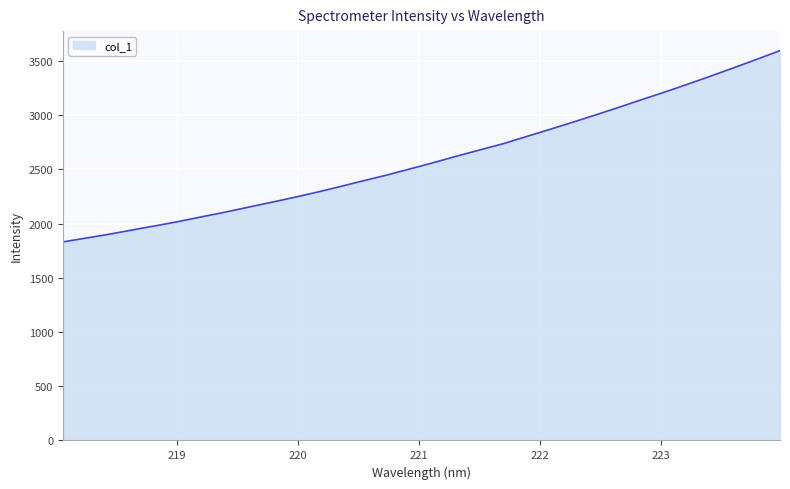

What is the average value?

2596.2